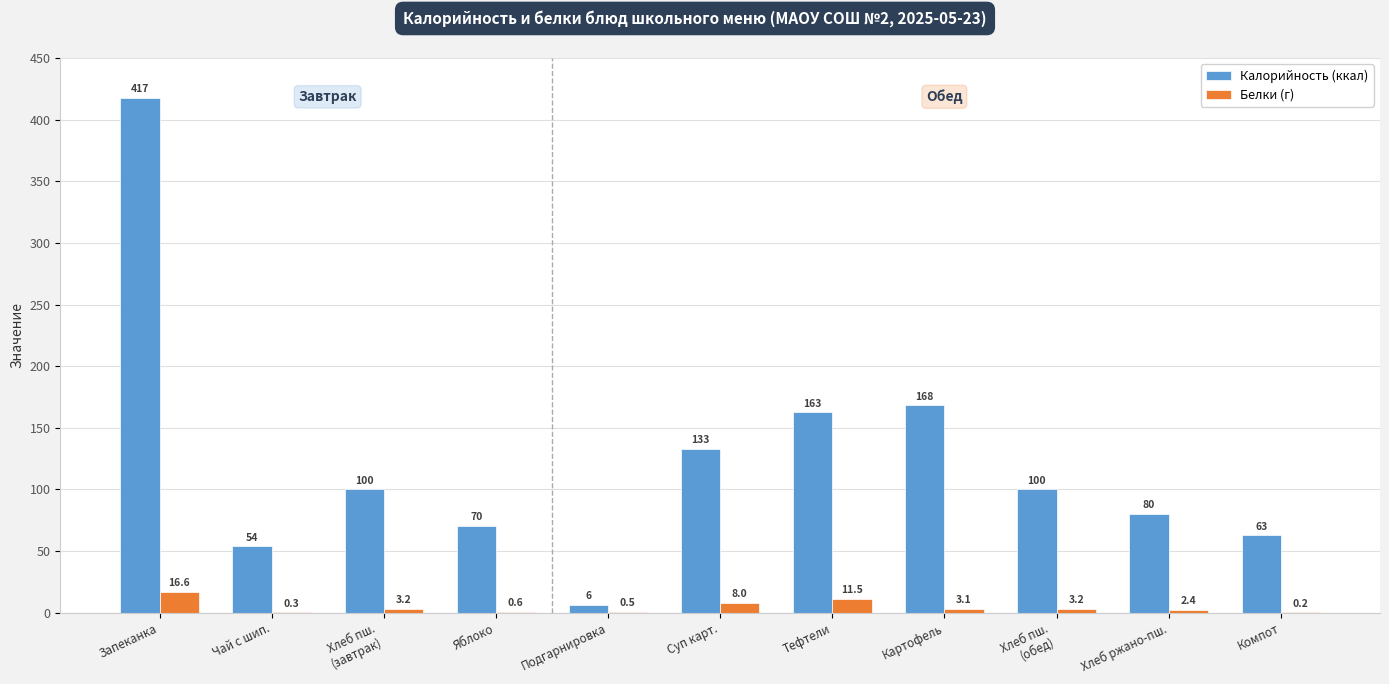

What is the greatest value displayed?

417.4